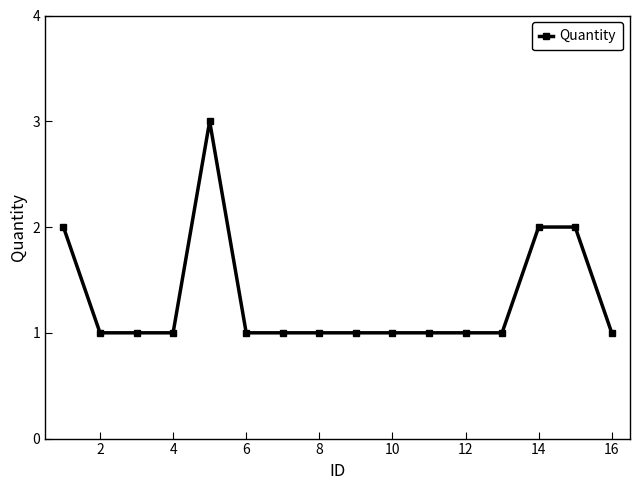

What is the value of the 13th point from the left?

1